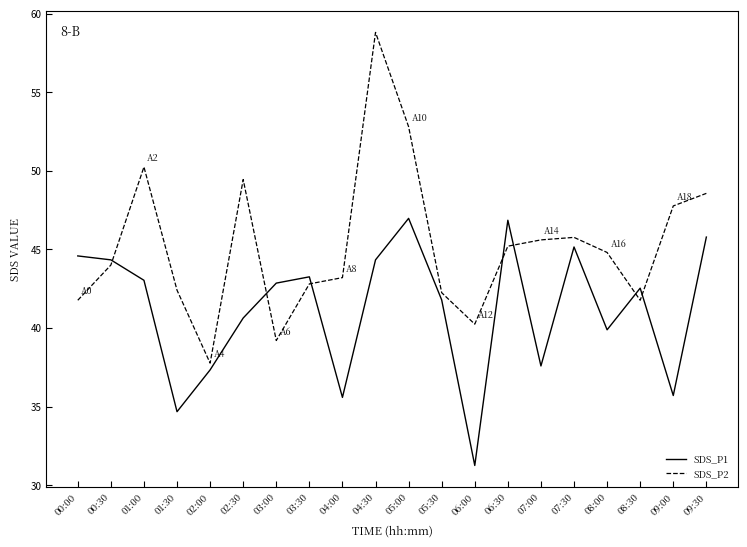

Which series has the largest range (max minus min)?

SDS_P2